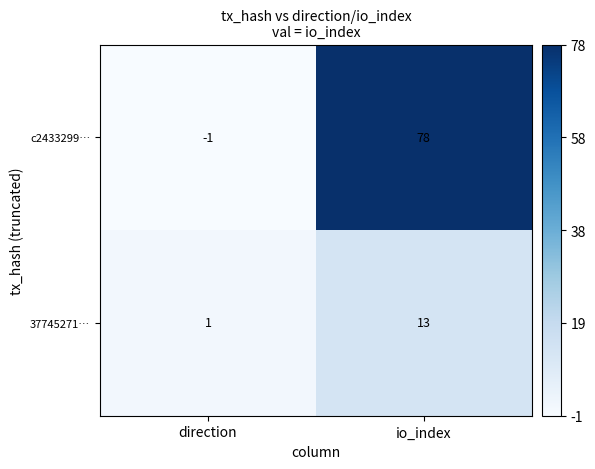

Which category has the lowest value across all series?

direction